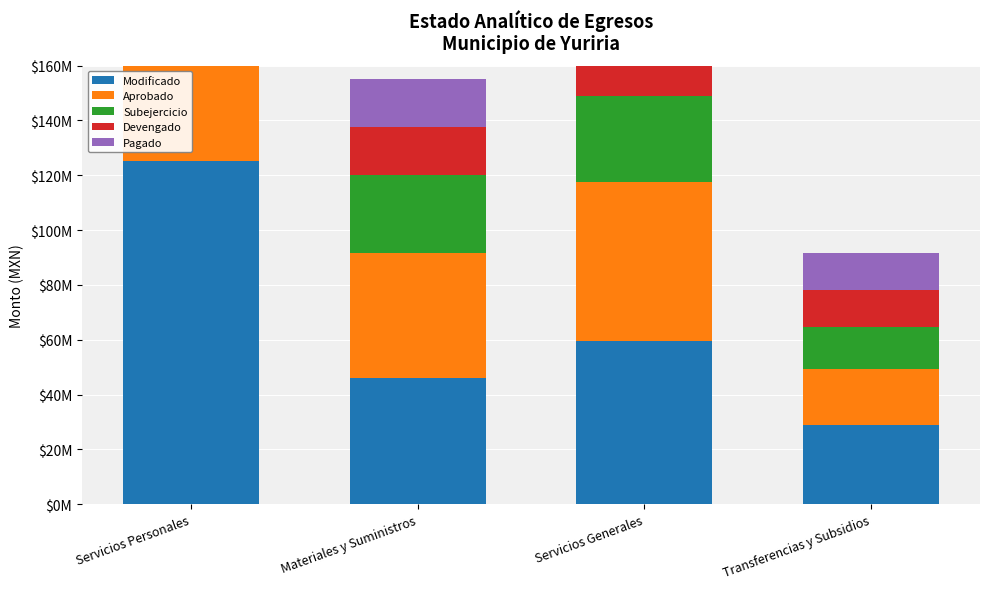

Is it true that Modificado equals 46034294.2 at Materiales y Suministros?

True